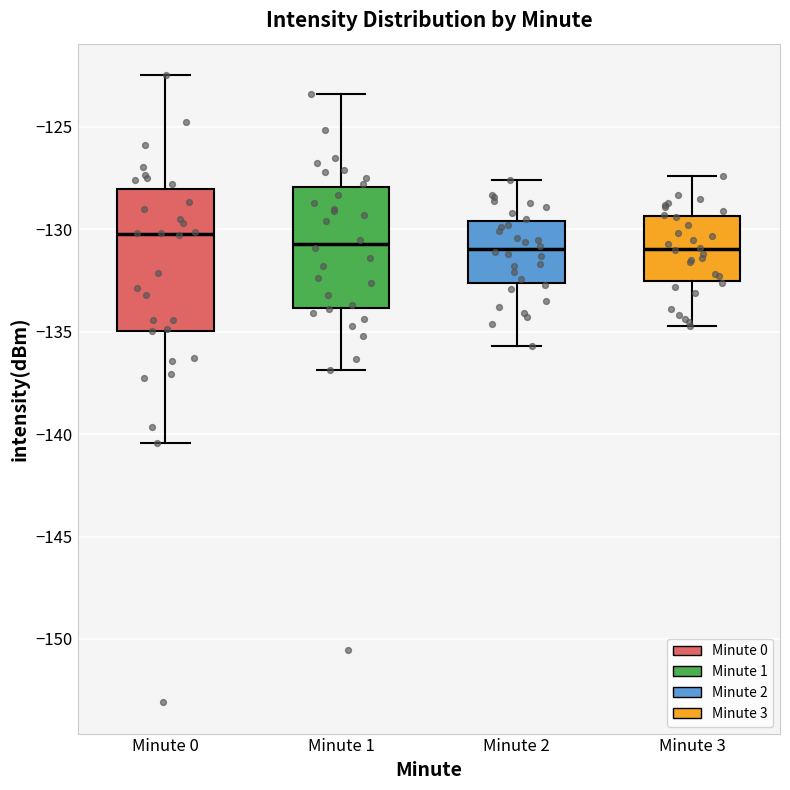

Which box is the tallest, from its lower edge to its upper edge?

Minute 0